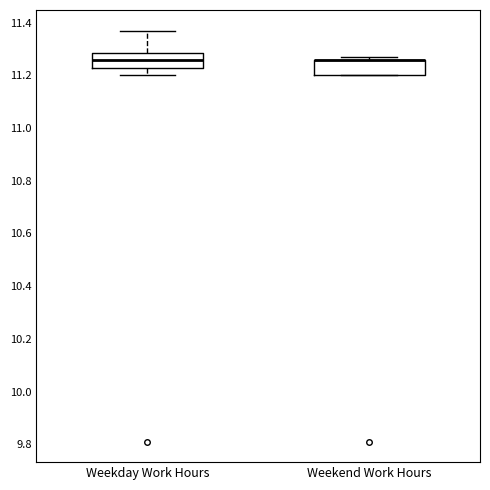

Reading left to right, transcribe this box plot: for each box, give where its median line is, the range the box spans, and where its two whiskers end, as read against the y-axis. The values are not printed on the chart, so give them approximately, as read against the axis.

Weekday Work Hours: median 11.26, box 11.22 to 11.28, whiskers 11.20 to 11.38
Weekend Work Hours: median 11.26 (drawn on the box's upper edge), box 11.20 to 11.26, whiskers 11.20 to 11.28